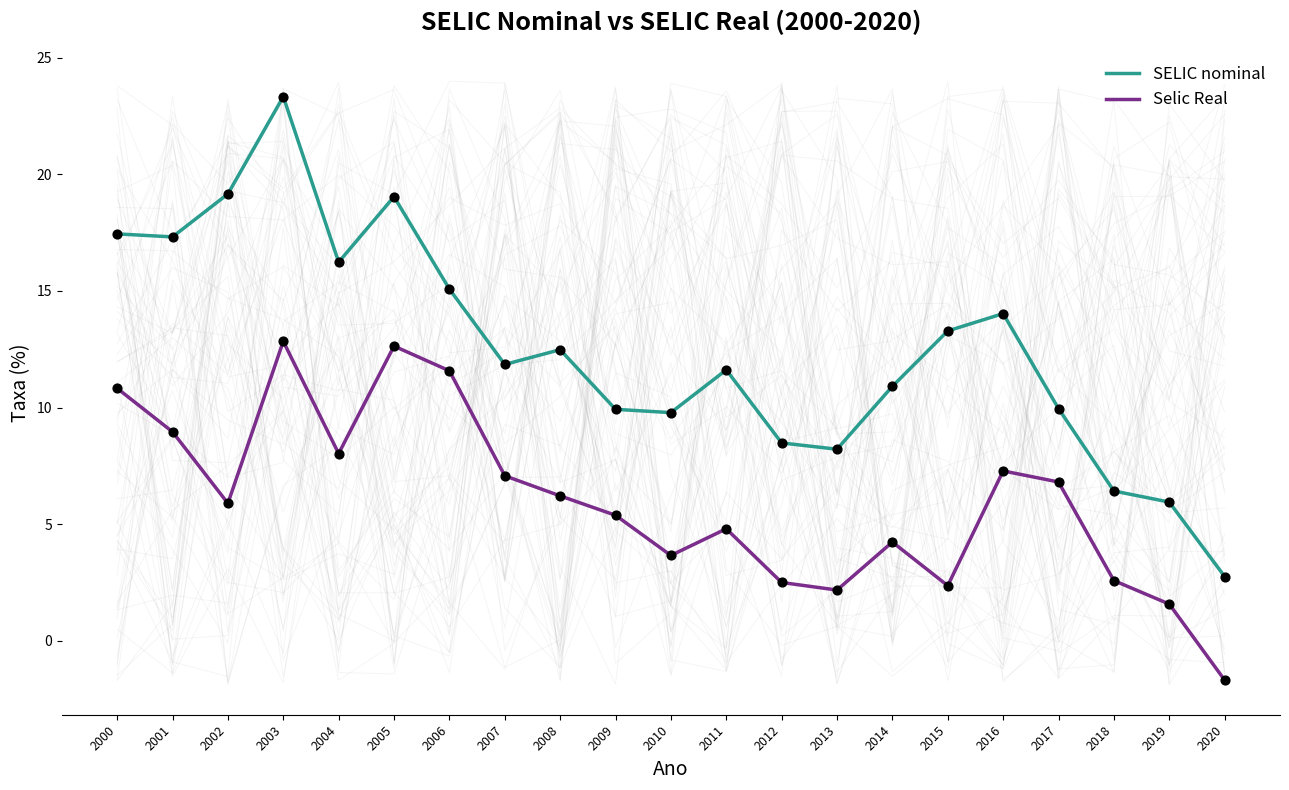

Which series contains the lowest Y value?

Selic Real